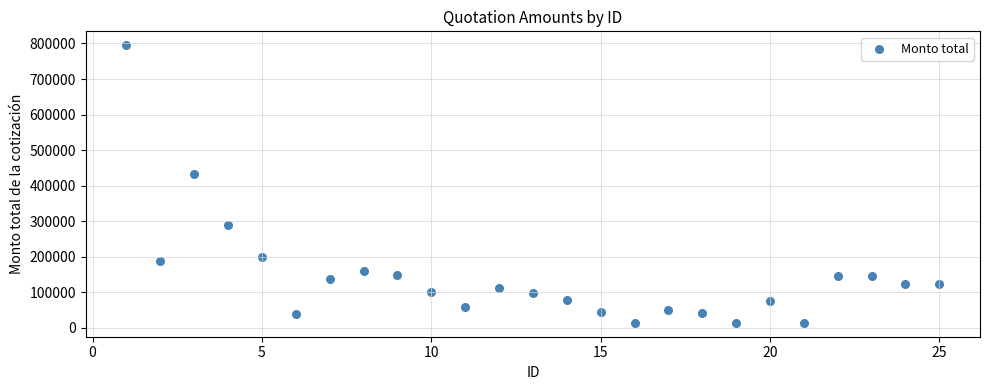

What Y value in the scatter plot is closest to 404734?

434106.7